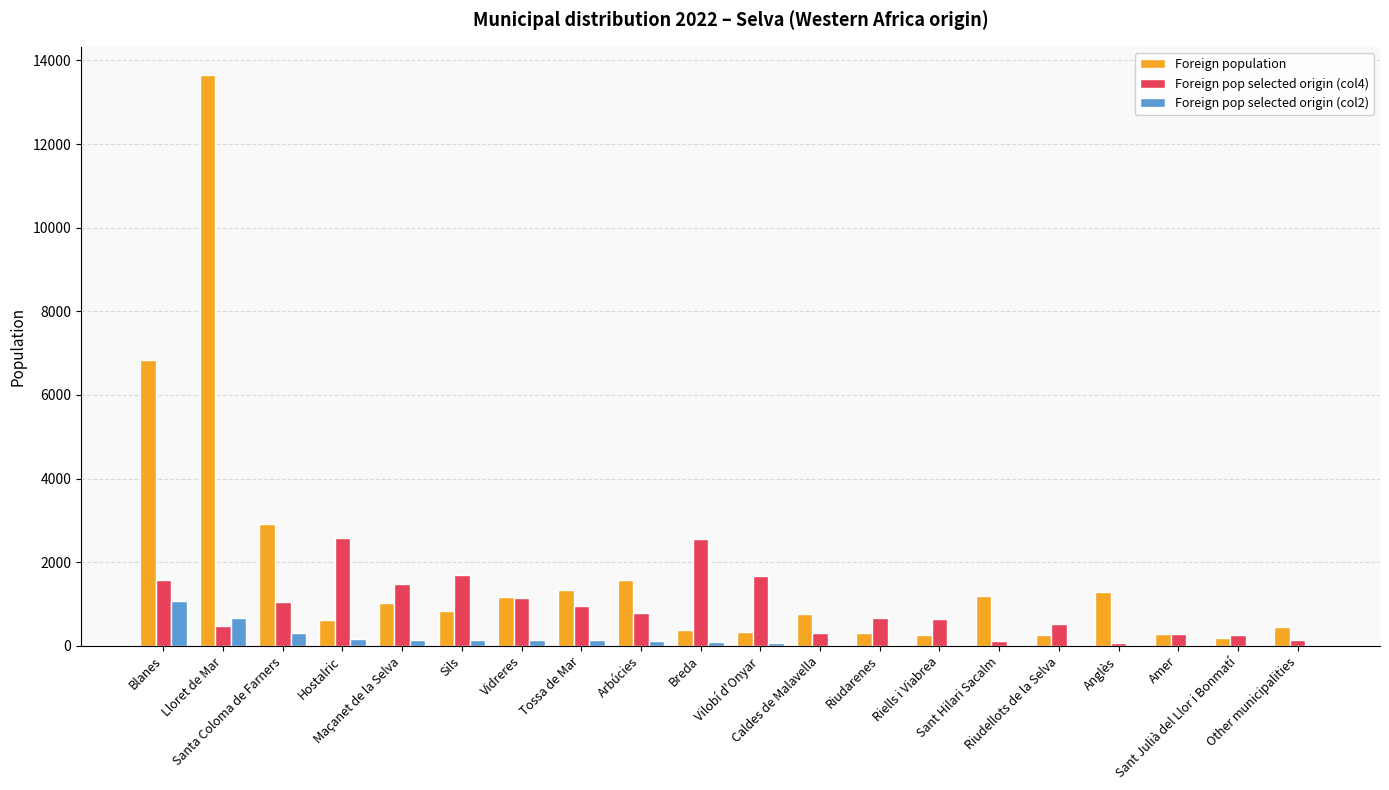

What are all the series names shown in the legend?

Foreign population, Foreign pop selected origin (col4), Foreign pop selected origin (col2)